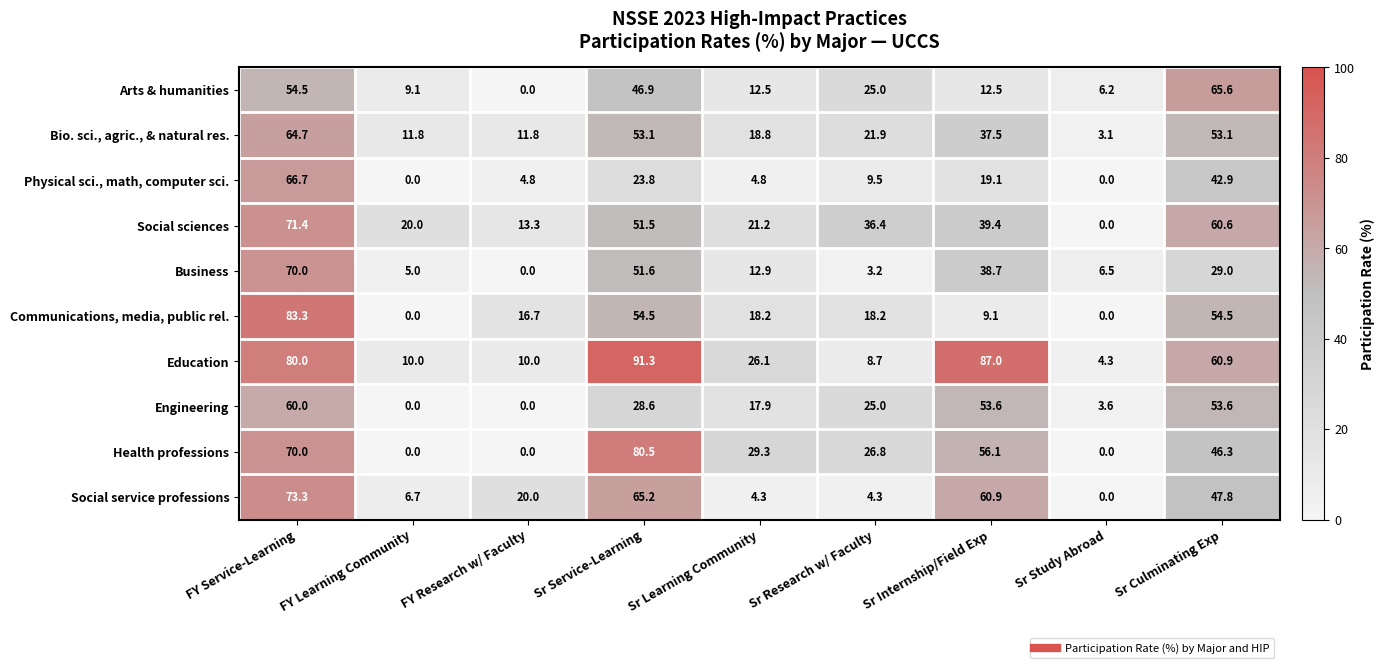

Which category has the highest value across all series?

Sr Service-Learning